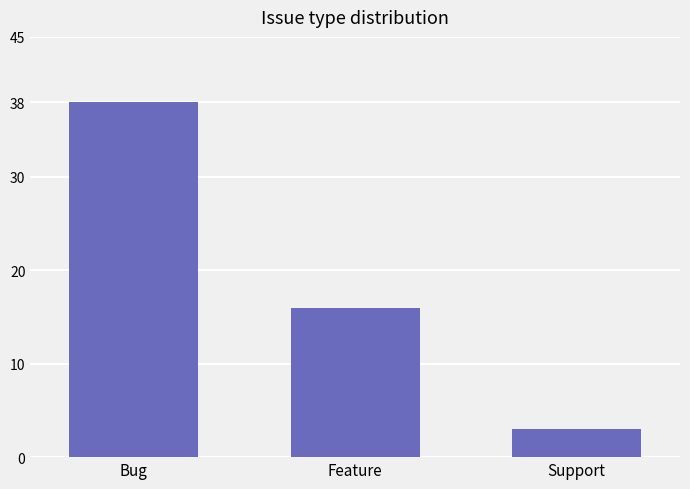

What is the sum of the values at Feature and Support?

19